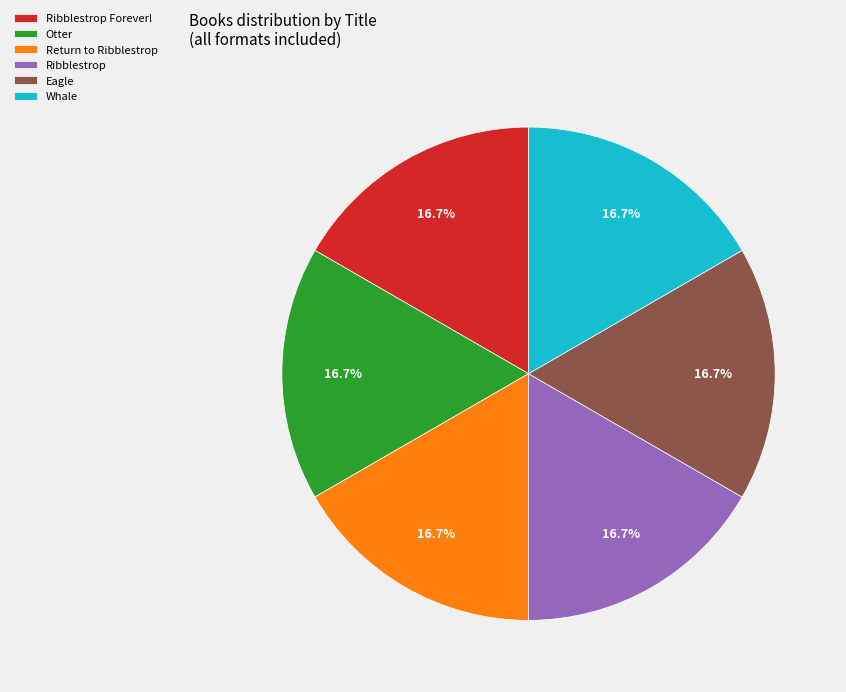

Does any single category account for the majority?

No